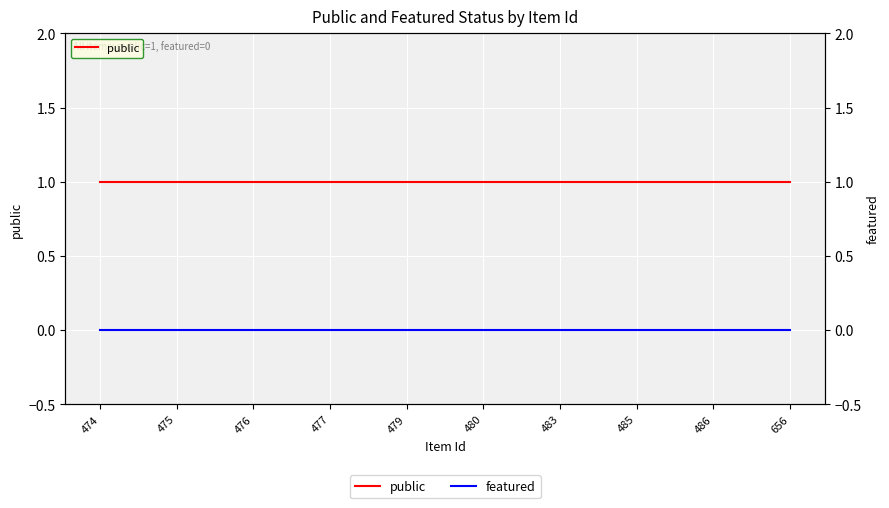

What is the difference between the highest and lowest values at 474?

1